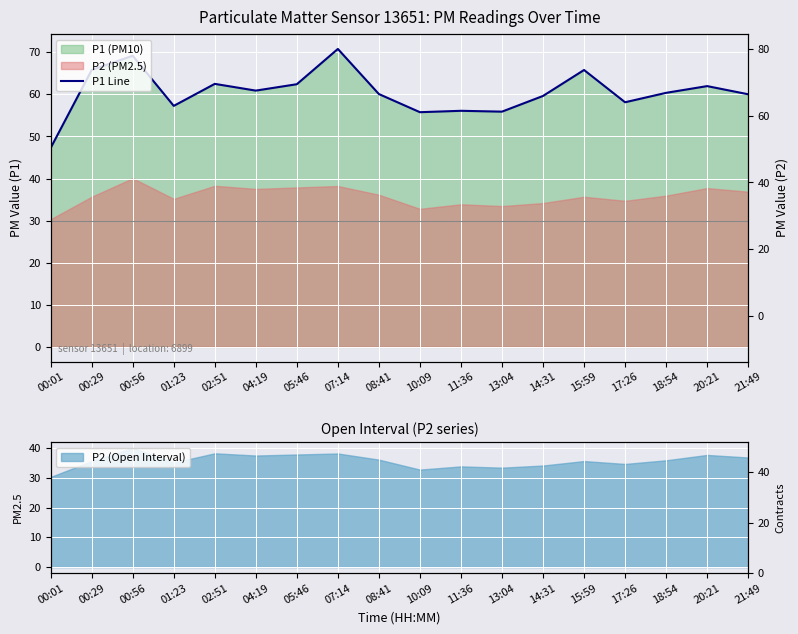

At which category does the chart reach its peak across all series?

07:14